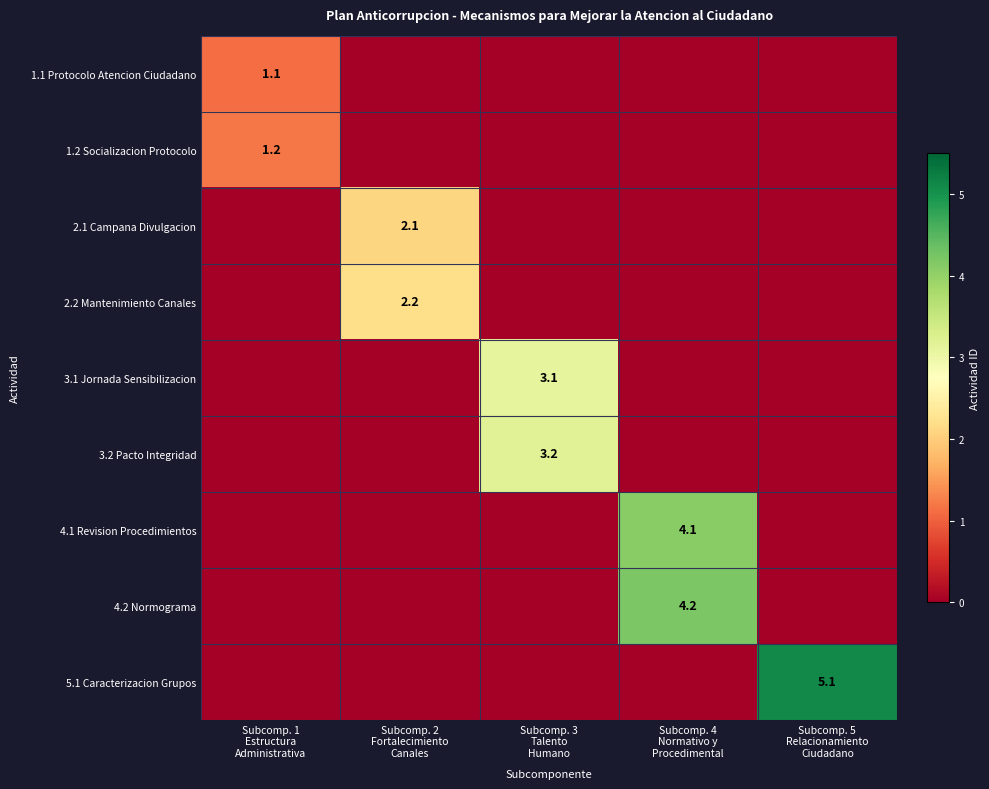

What is the highest value of the 2.1 Campana Divulgacion series?

2.1